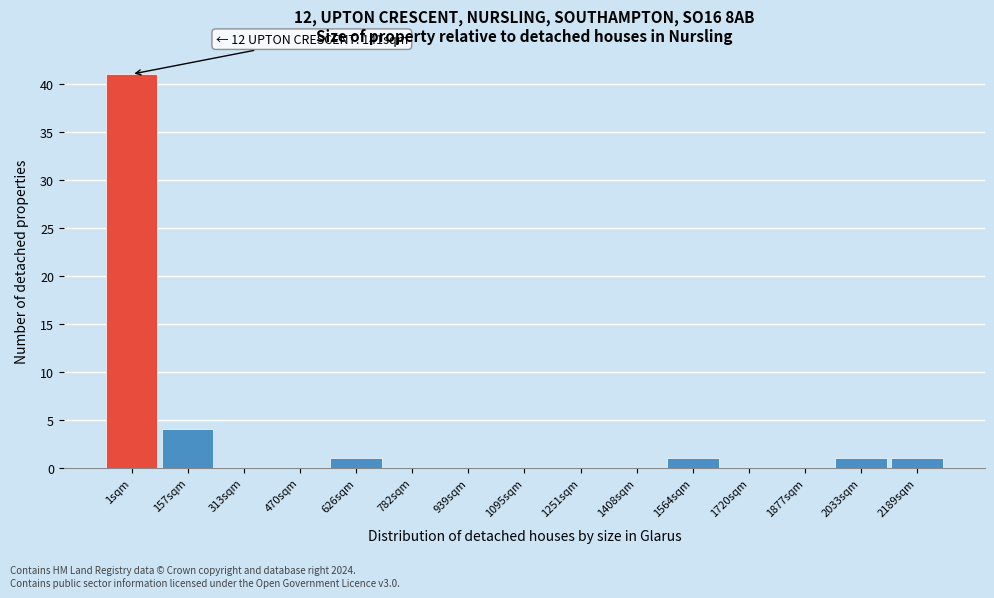

Reading left to right, list all the values displayed in this chart.

1sqm=41	157sqm=4	313sqm=0	470sqm=0	626sqm=1	782sqm=0	939sqm=0	1095sqm=0	1251sqm=0	1408sqm=0	1564sqm=1	1720sqm=0	1877sqm=0	2033sqm=1	2189sqm=1